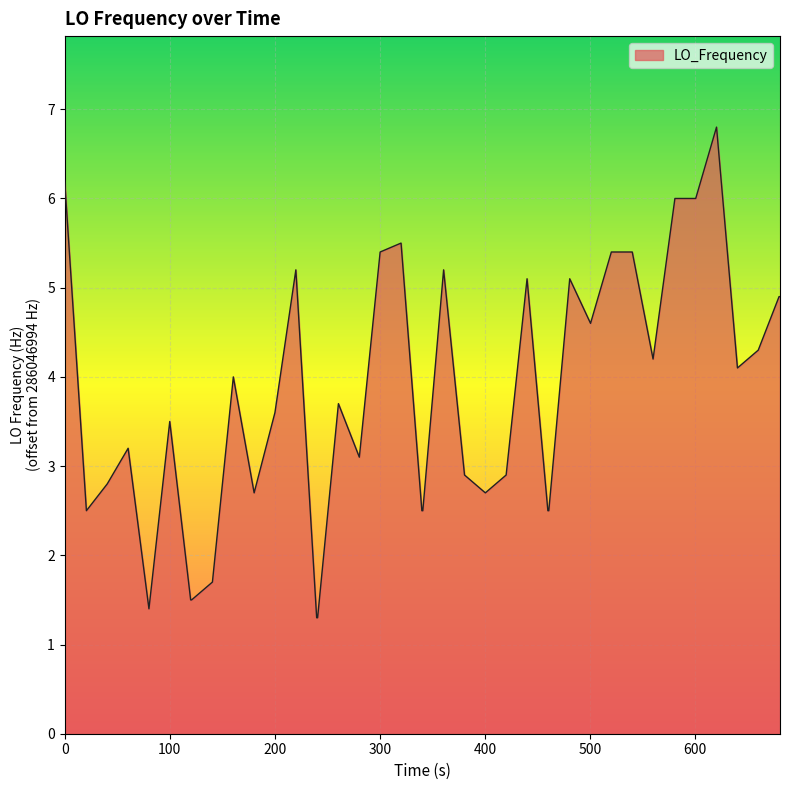

What is the average value?

3.8